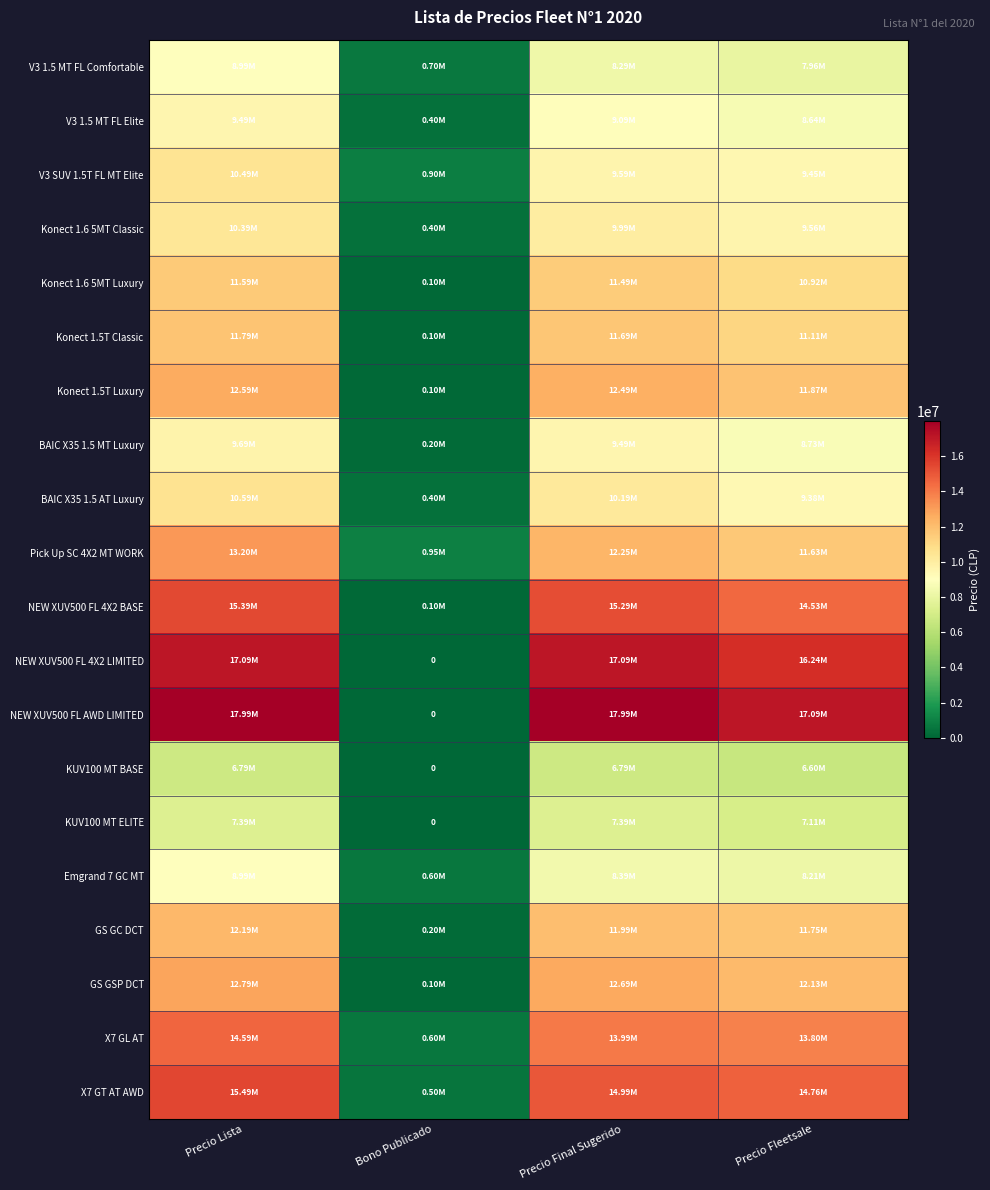

Is the value of V3 1.5 MT FL Comfortable at Bono Publicado greater than the value of KUV100 MT ELITE at Precio Final Sugerido?

No